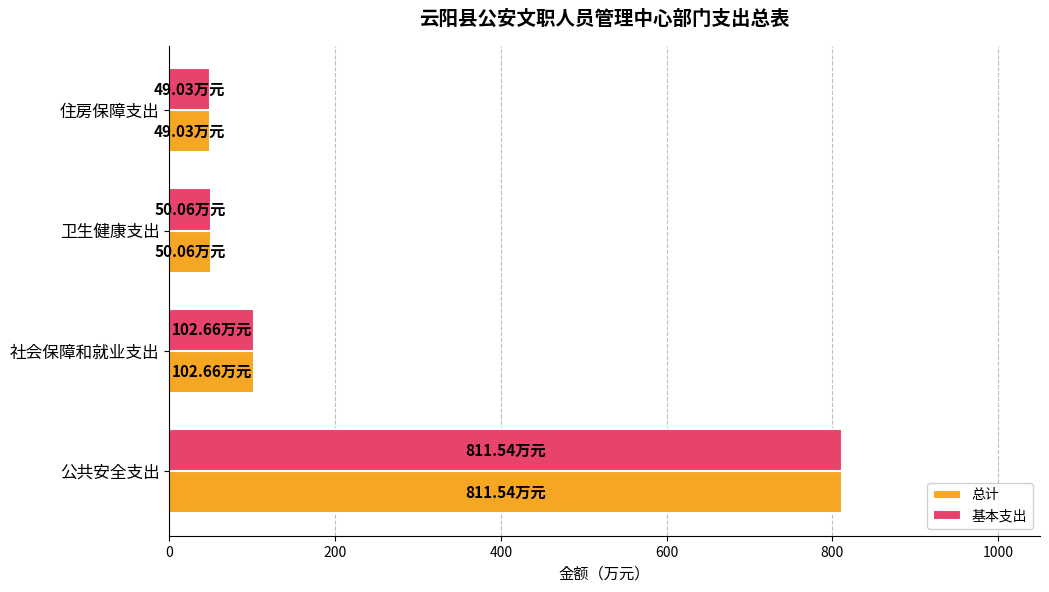

Where is 总计 nearest to the value 430?

社会保障和就业支出